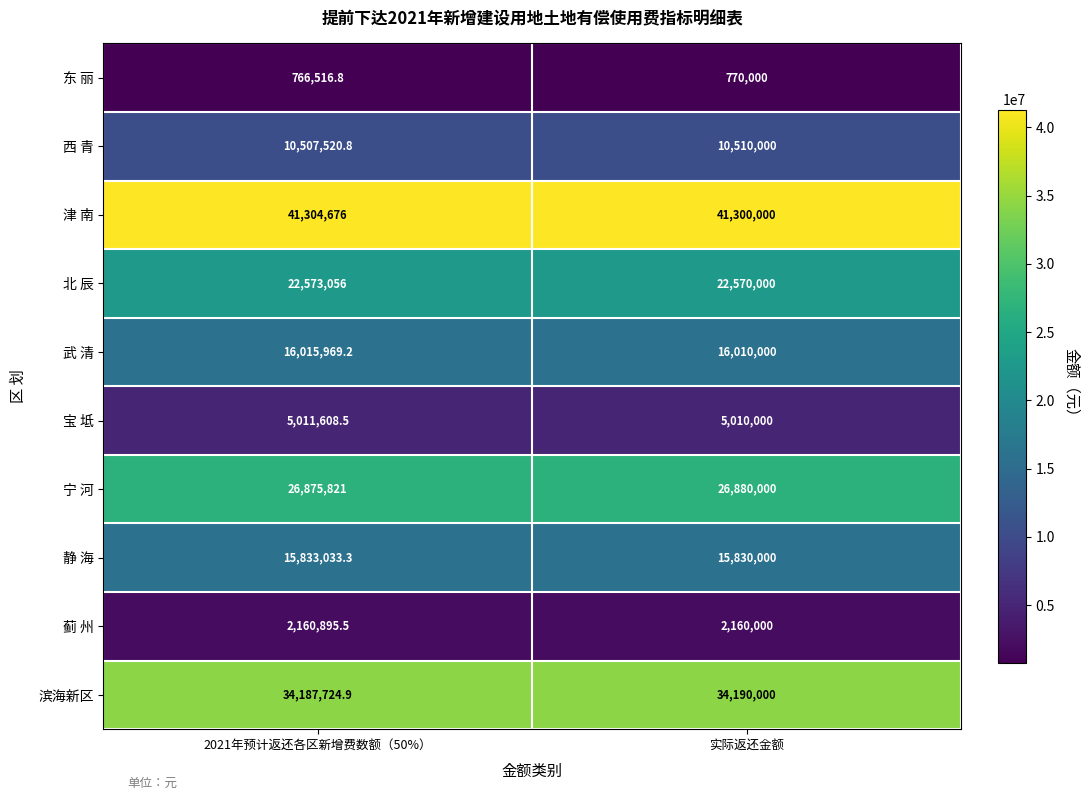

At which label is 东 丽 closest to 768258?

2021年预计返还各区新增费数额（50%）